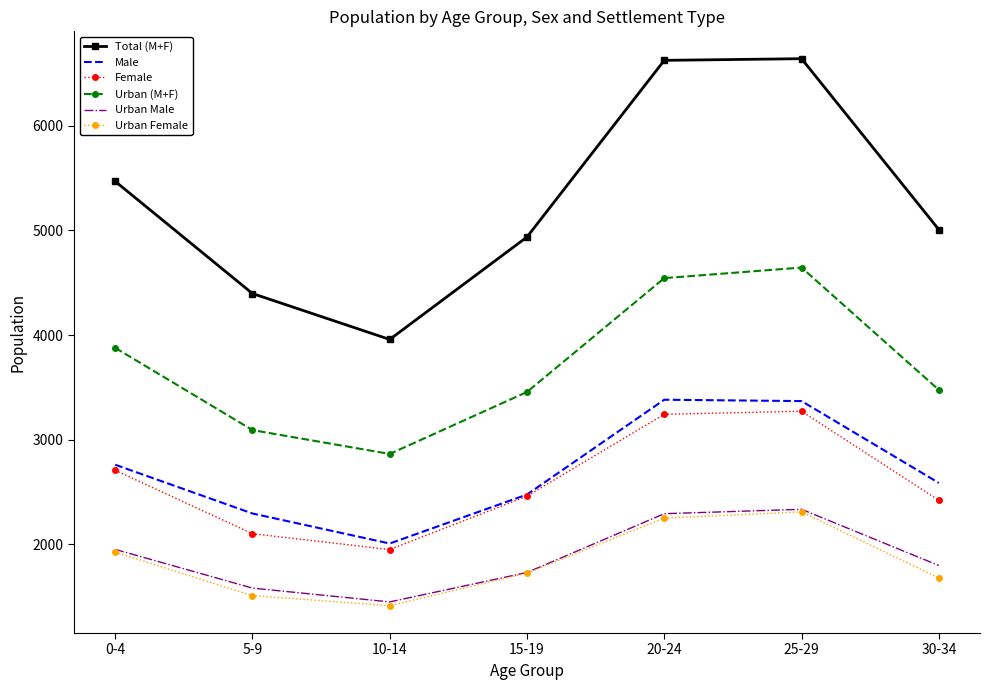

What is the sum of the Female values at 20-24 and 0-4?

5951